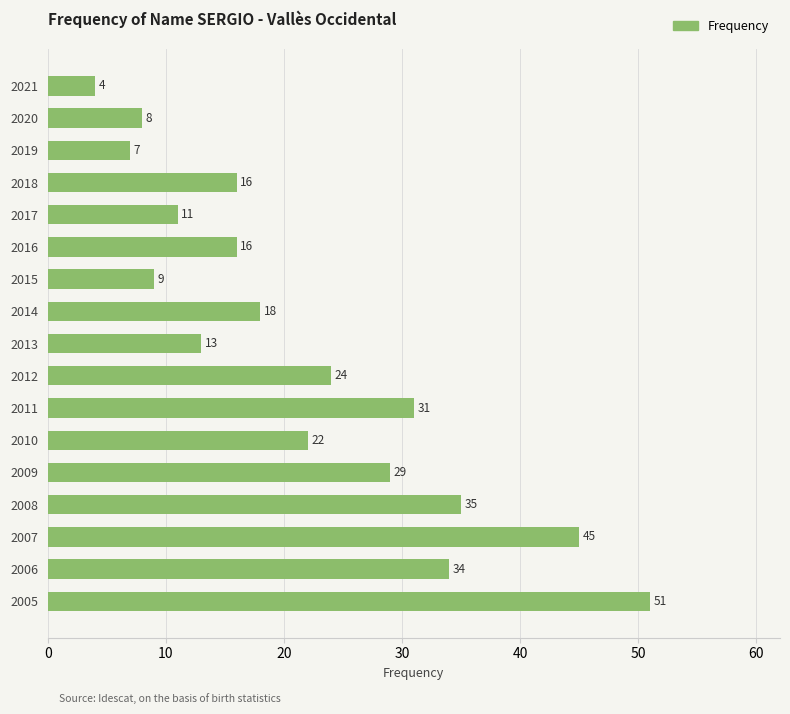

What is the value of the 13th bar from the top?

29